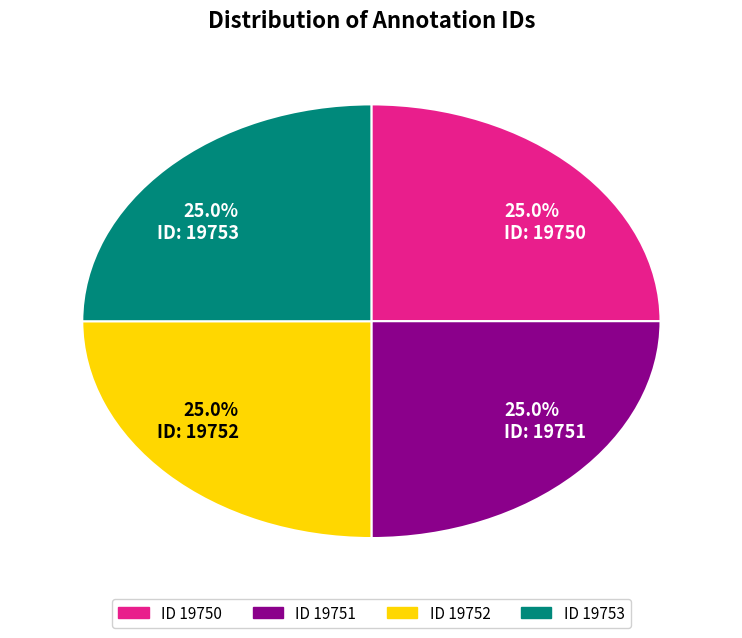

Approximately how many times larger is the value at 25.0% ID: 19753 compared to 25.0% ID: 19751?

1.0